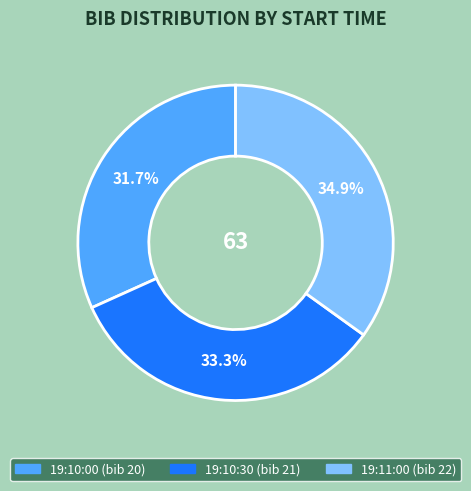

Count the number of slices in the pie.

3